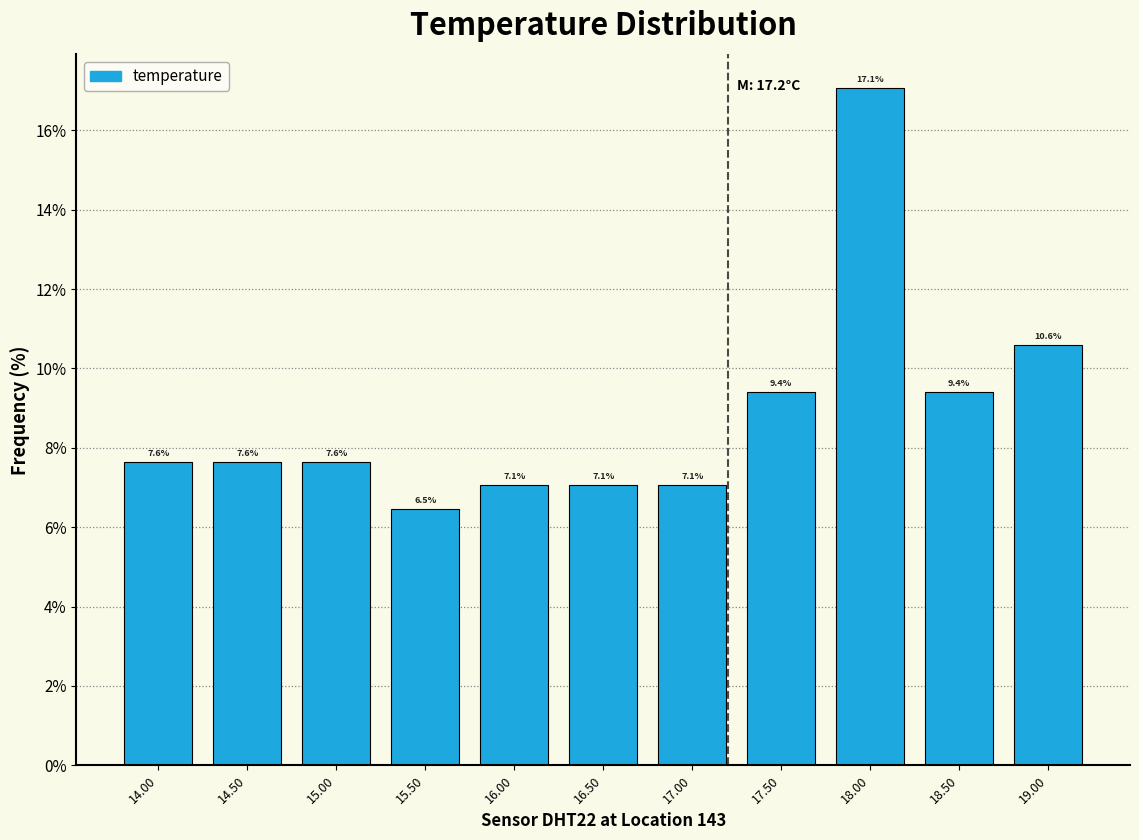

Reading left to right, transcribe this chart: for each bar, give the range it covers on the x-axis and its height.

13.75 to 14.25: 7.6
14.25 to 14.75: 7.6
14.75 to 15.25: 7.6
15.25 to 15.75: 6.5
15.75 to 16.25: 7.1
16.25 to 16.75: 7.1
16.75 to 17.25: 7.1
17.25 to 17.75: 9.4
17.75 to 18.25: 17.1
18.25 to 18.75: 9.4
18.75 to 19.25: 10.6